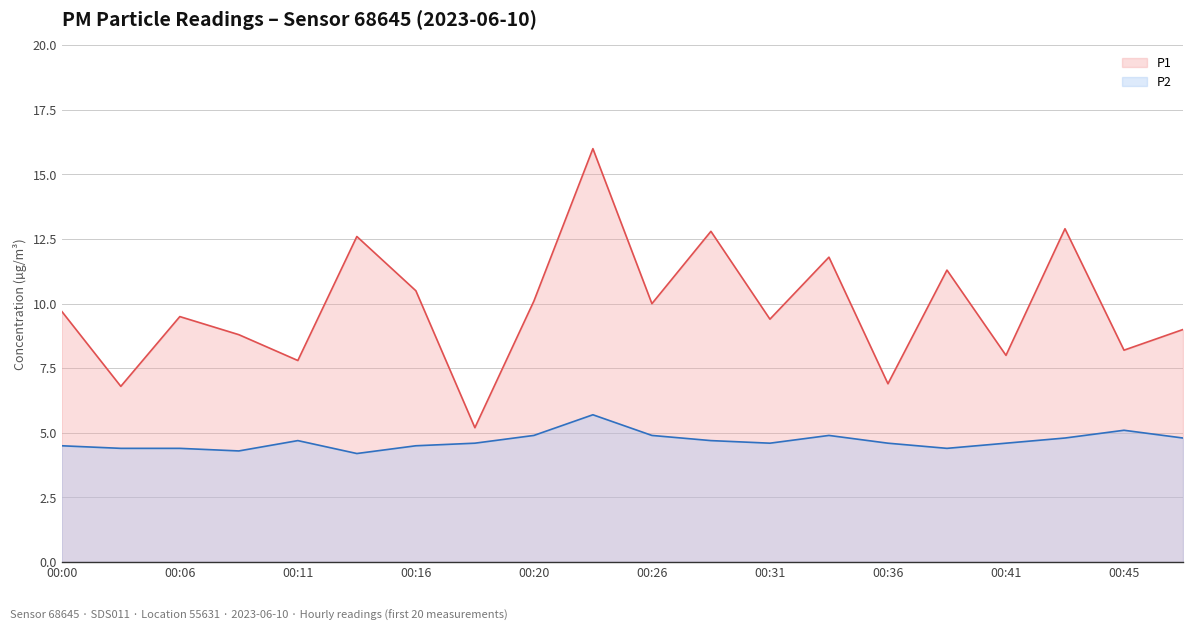

At which category does P2 reach its first local peak?

00:11